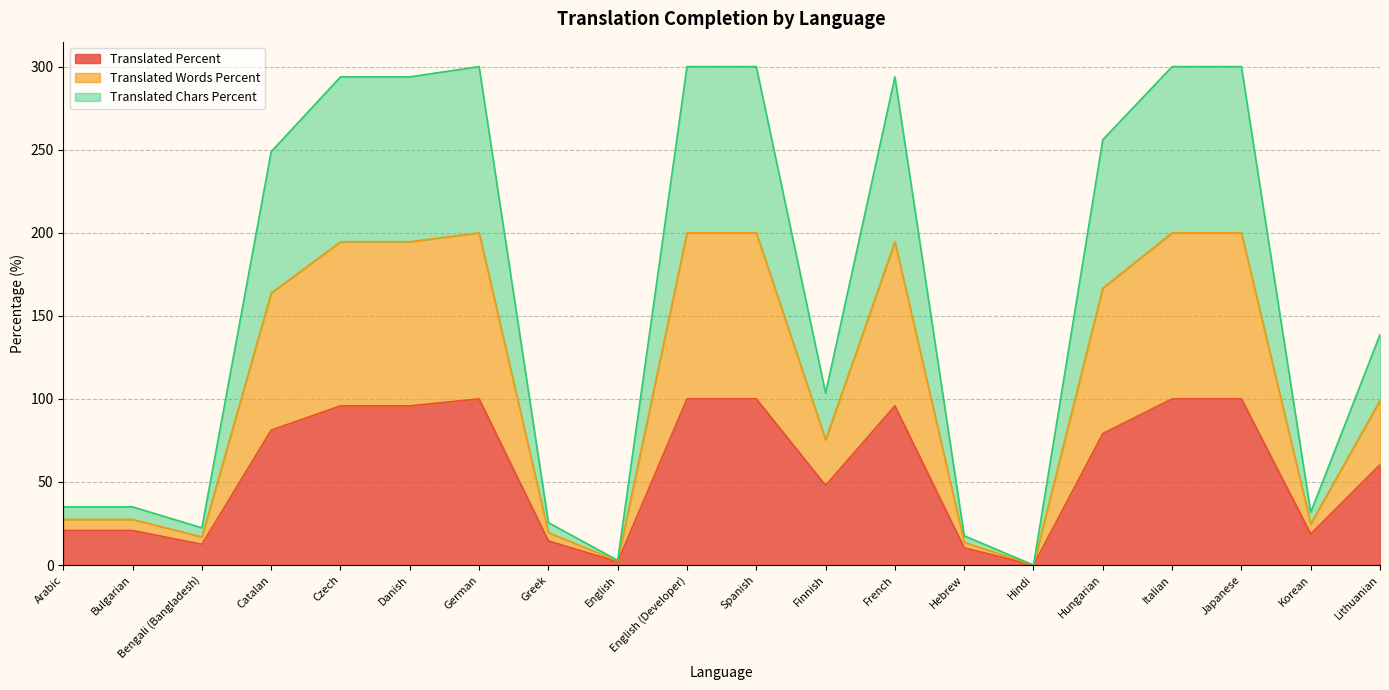

What position from the right is German?

14